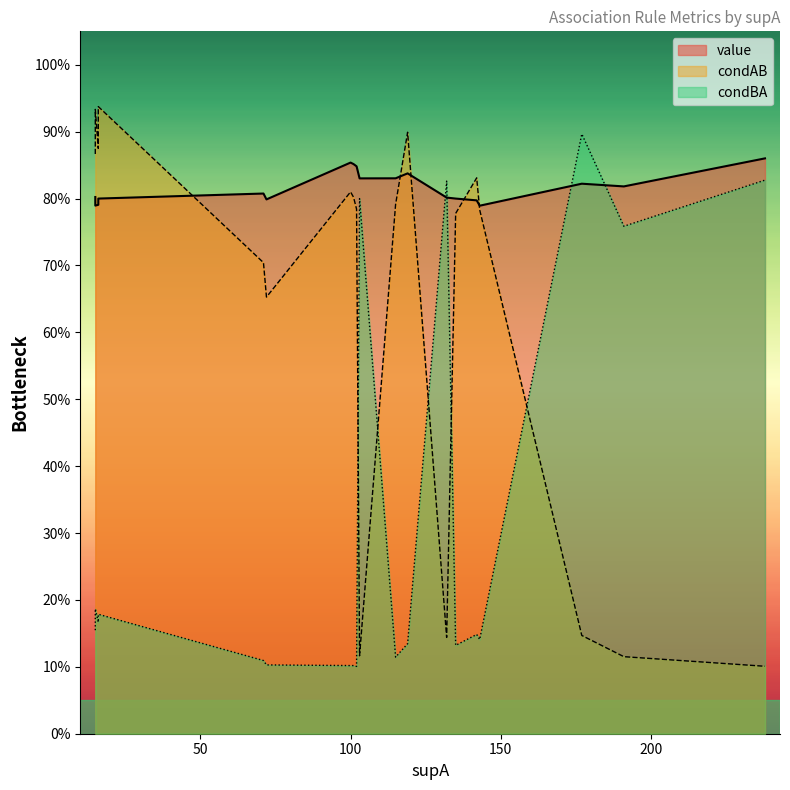

After their last crossing, which series has the higher values: value or condAB?

value